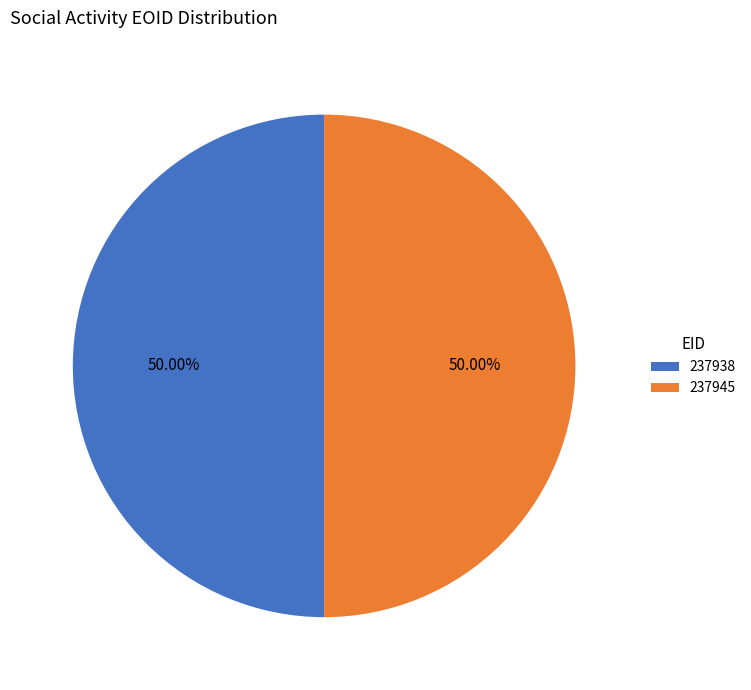

What is the ratio of the value at 237945 to the value at 237938?

1.0